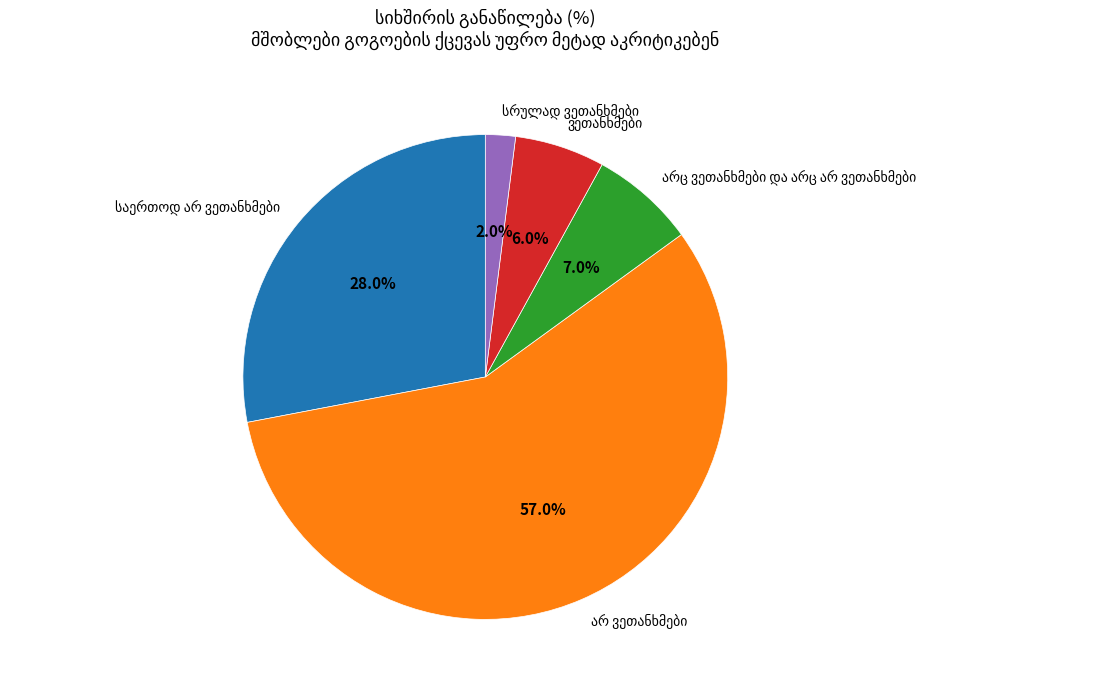

Does any single category account for the majority?

Yes